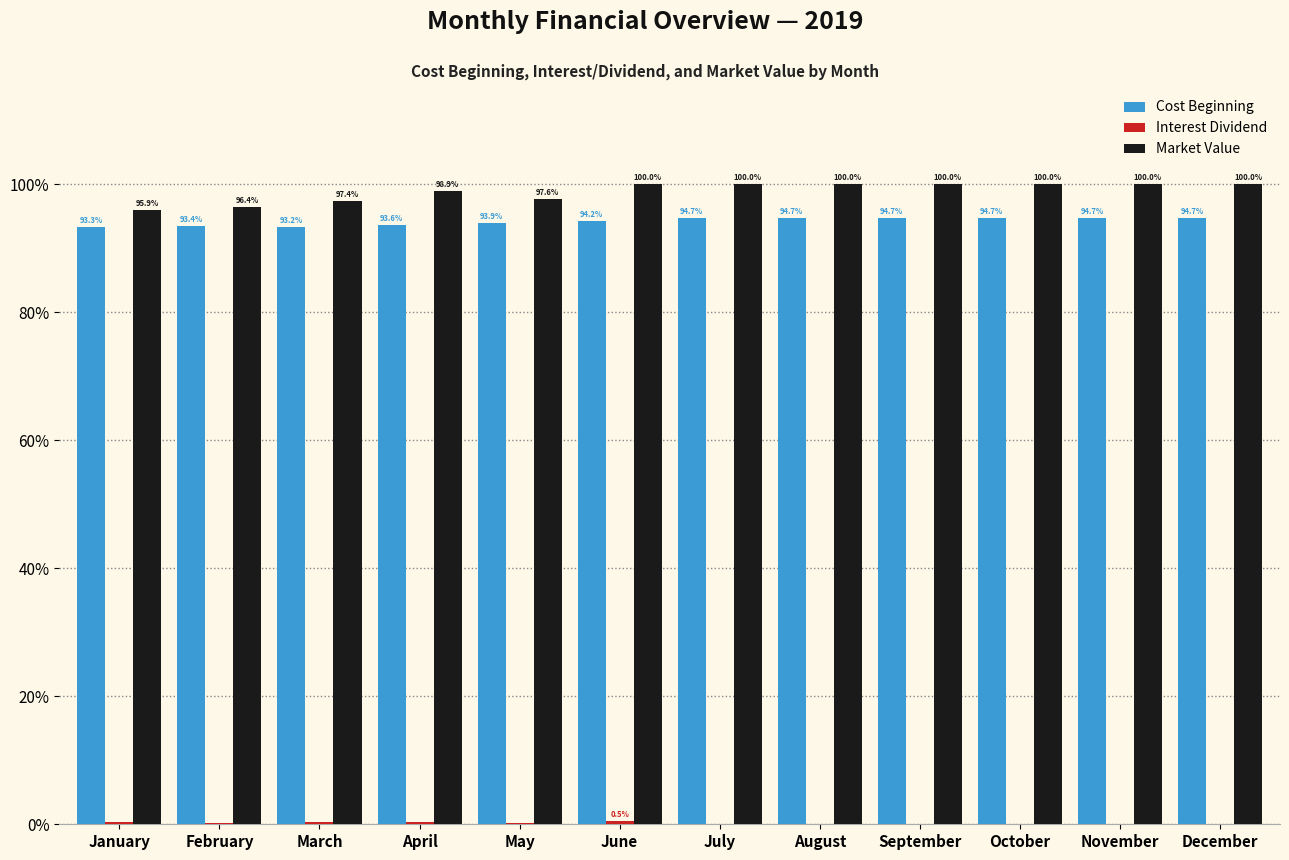

Which series has the largest total across all categories?

Market Value